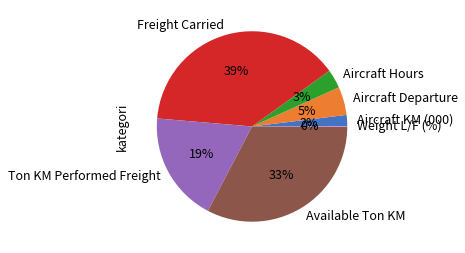

To the nearest percent, what is the combined percentage of Aircraft Hours and Aircraft KM (000)?

5%